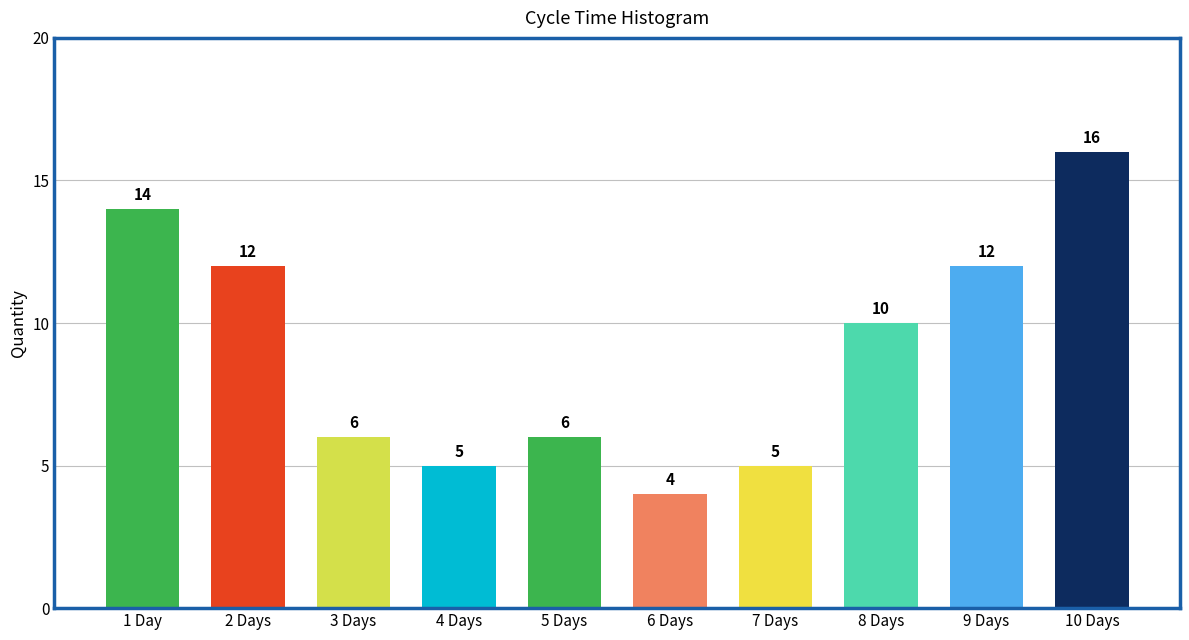

Reading left to right, what are all the values shown in this chart?

1 Day=14	2 Days=12	3 Days=6	4 Days=5	5 Days=6	6 Days=4	7 Days=5	8 Days=10	9 Days=12	10 Days=16